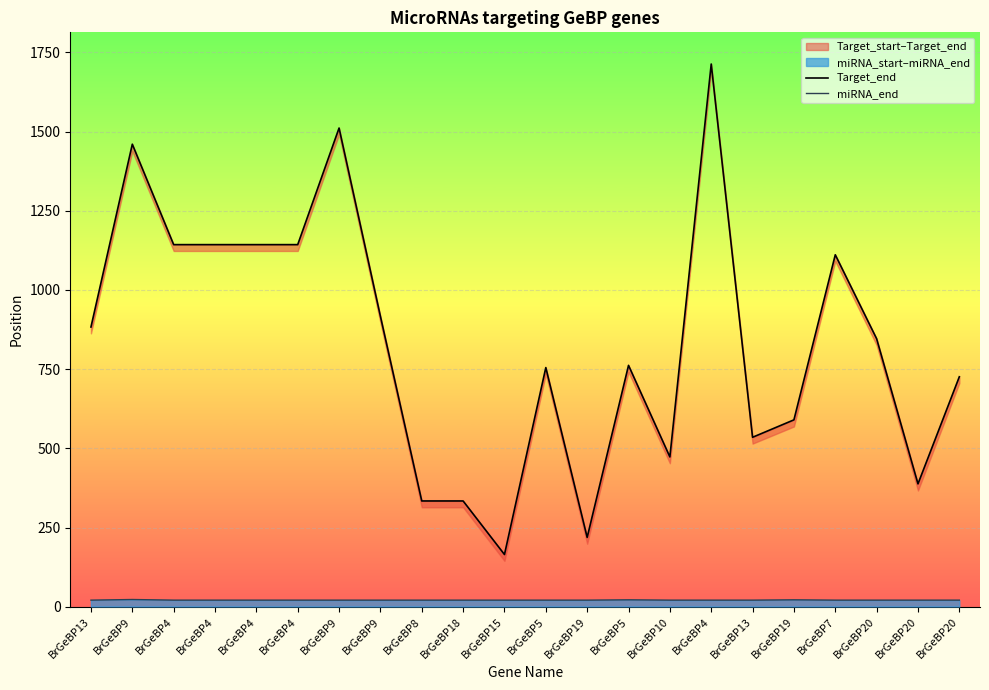

At which category is the sum across all series the highest?

BrGeBP4